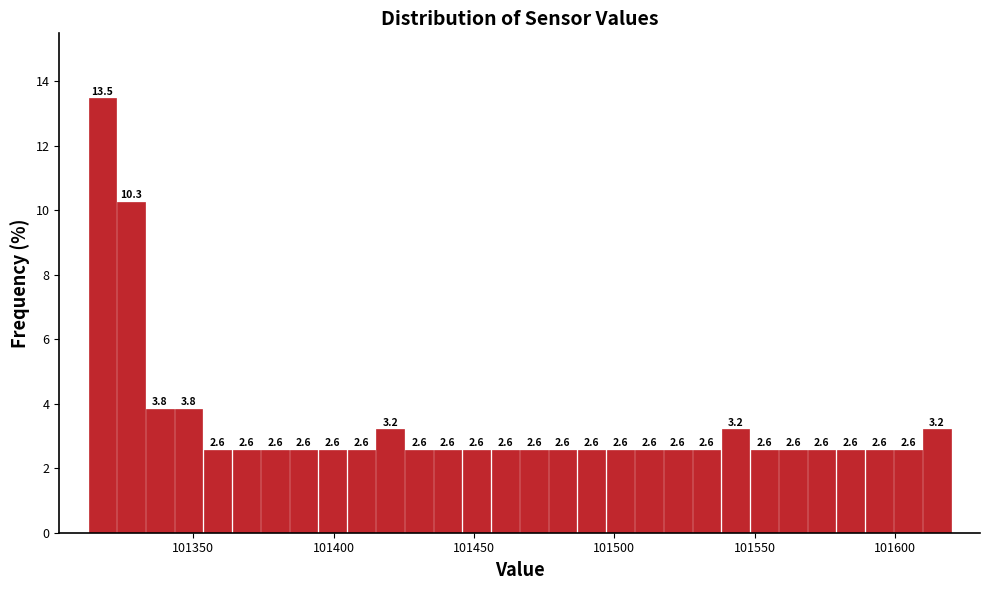

Around what value on the x-axis is the tallest bar? Give the approximate position of its centre, as read against the axis.

101320